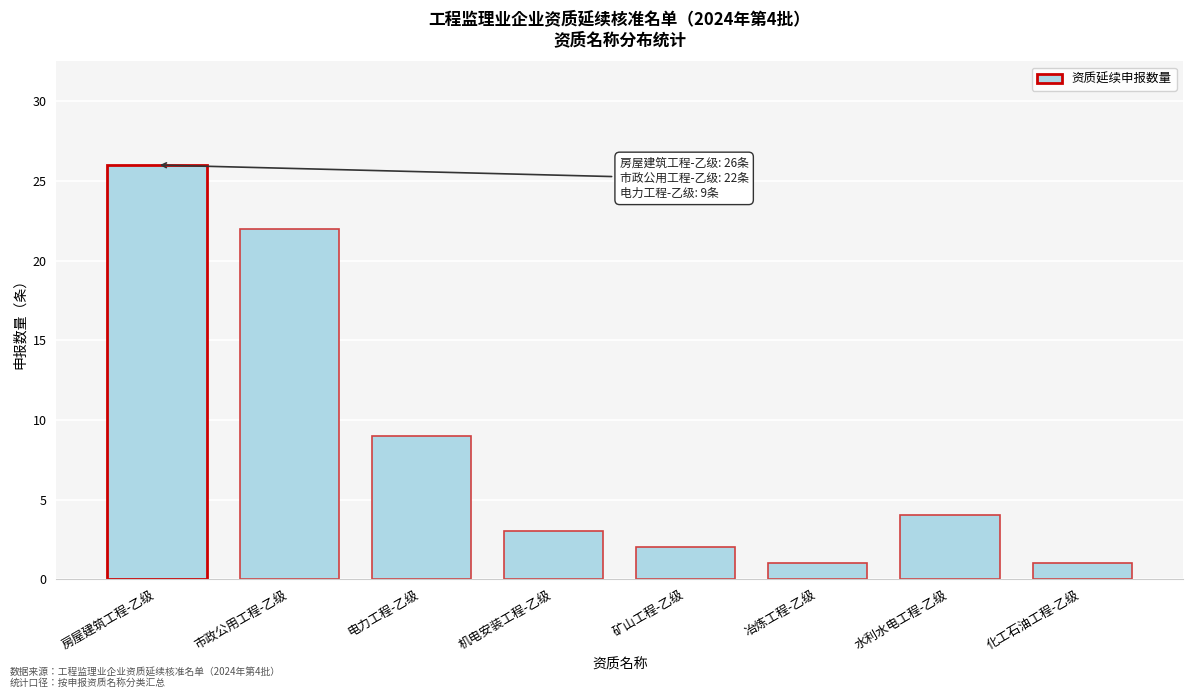

Reading left to right, list all the values displayed in this chart.

26	22	9	3	2	1	4	1